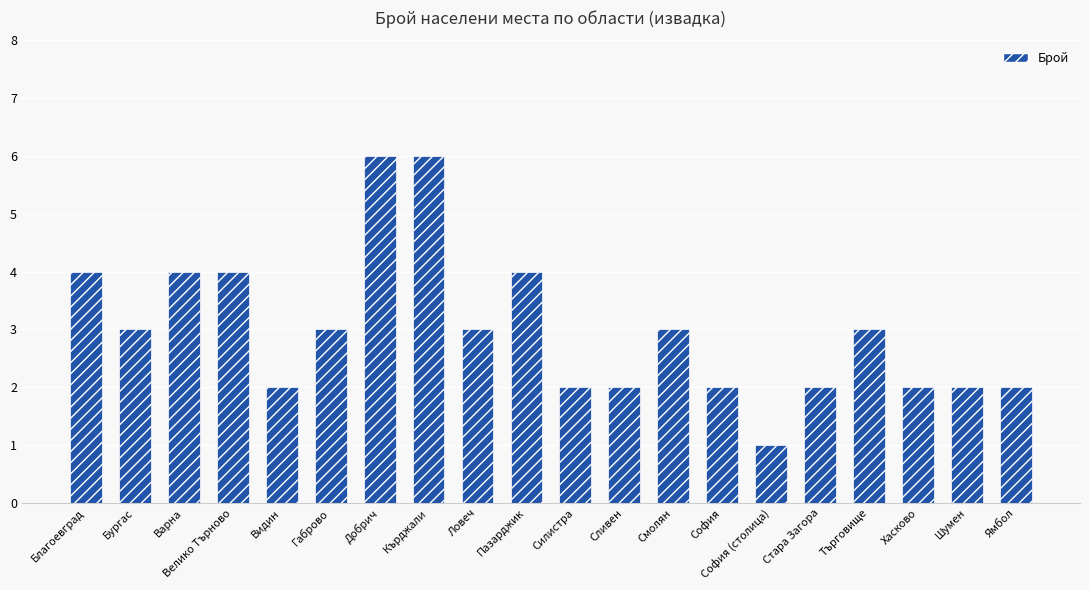

What is the difference between the maximum and minimum values?

5